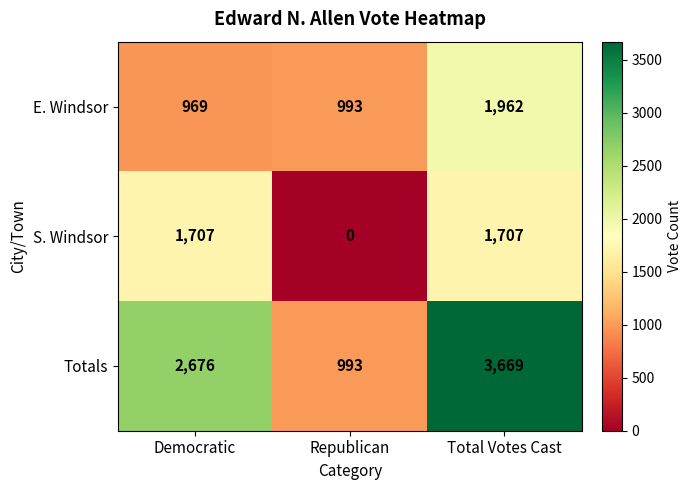

Where is S. Windsor nearest to the value 853?

Republican